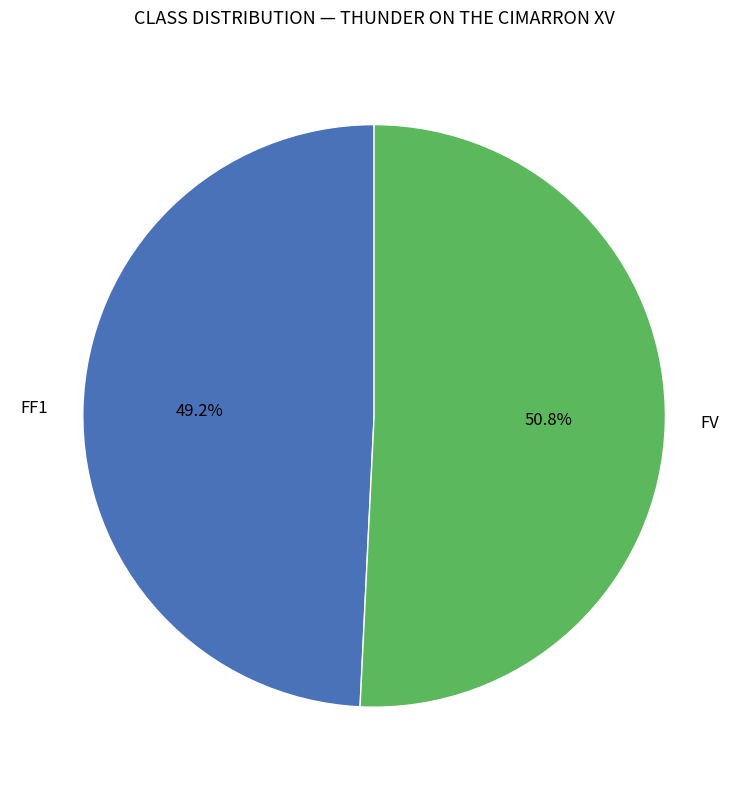

Rank the categories by value from lowest to highest.

FF1, FV